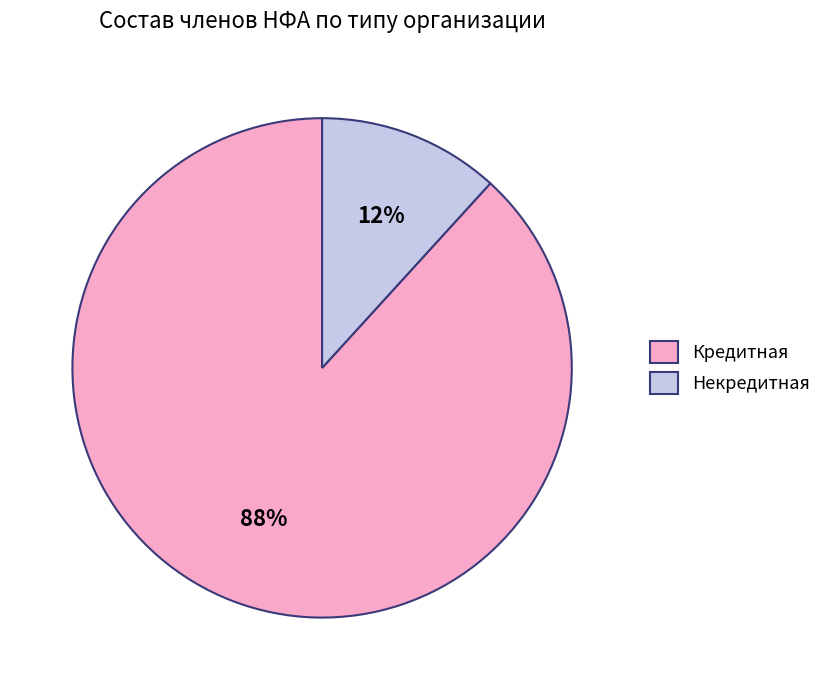

Is the sum of Некредитная and Кредитная greater than half?

Yes